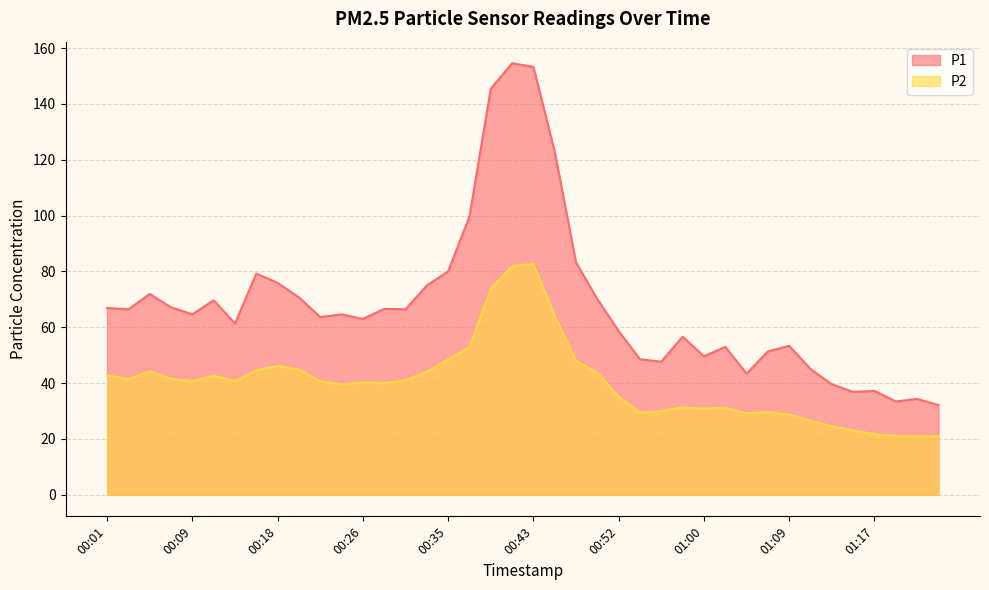

True or false: P1 and P2 cross at least once.

False